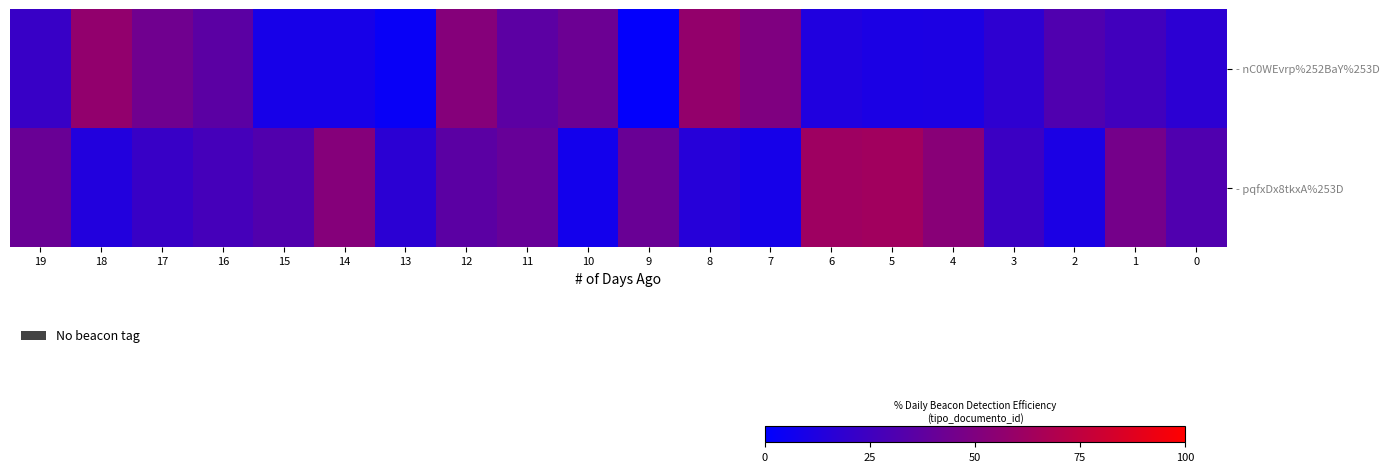

Rank the series by their average value, from highest to lowest.

- pqfxDx8tkxA%253D, - nC0WEvrp%252BaY%253D